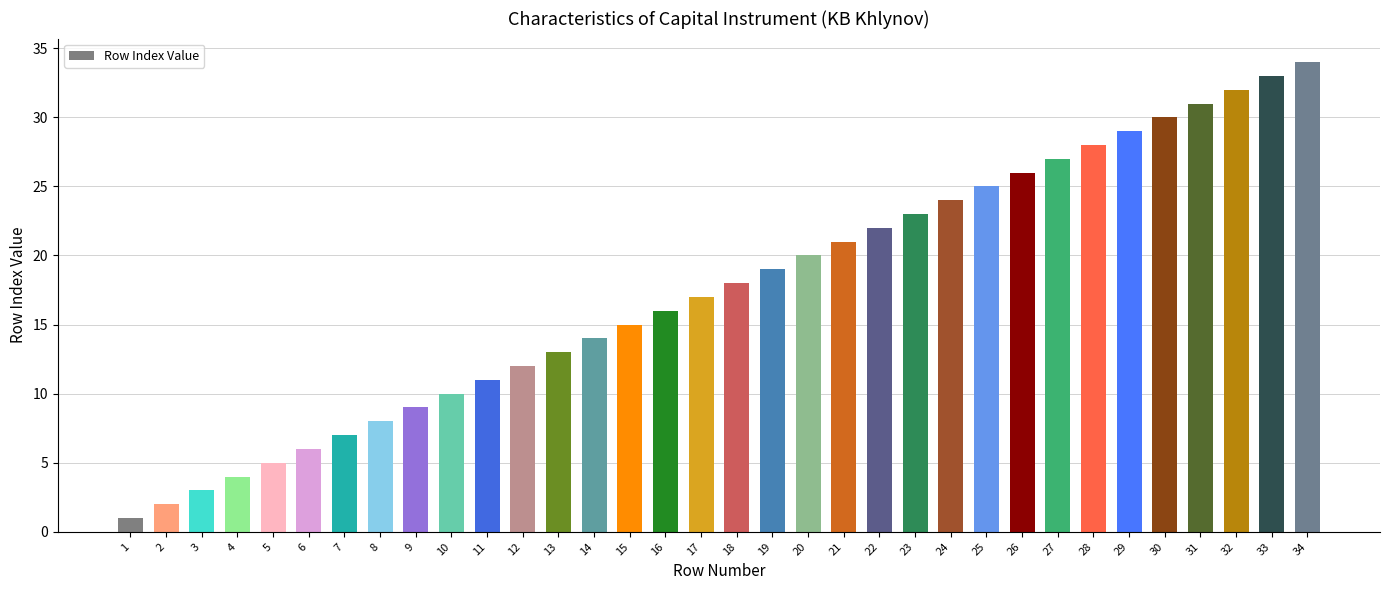

Reading left to right, transcribe all the data shown in this chart.

1=1	2=2	3=3	4=4	5=5	6=6	7=7	8=8	9=9	10=10	11=11	12=12	13=13	14=14	15=15	16=16	17=17	18=18	19=19	20=20	21=21	22=22	23=23	24=24	25=25	26=26	27=27	28=28	29=29	30=30	31=31	32=32	33=33	34=34